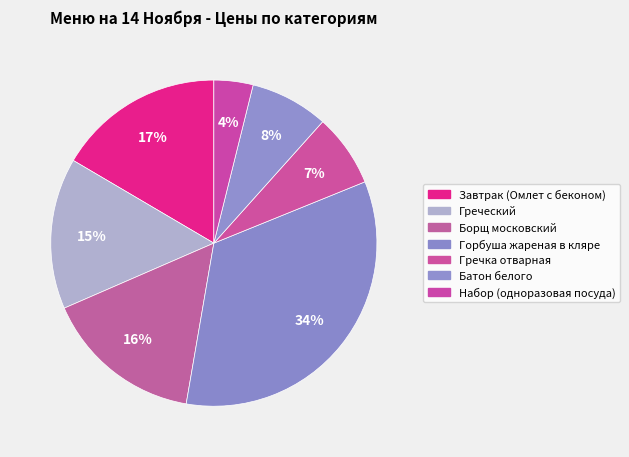

Which has a higher value, Борщ московский or Горбуша жареная в кляре?

Горбуша жареная в кляре